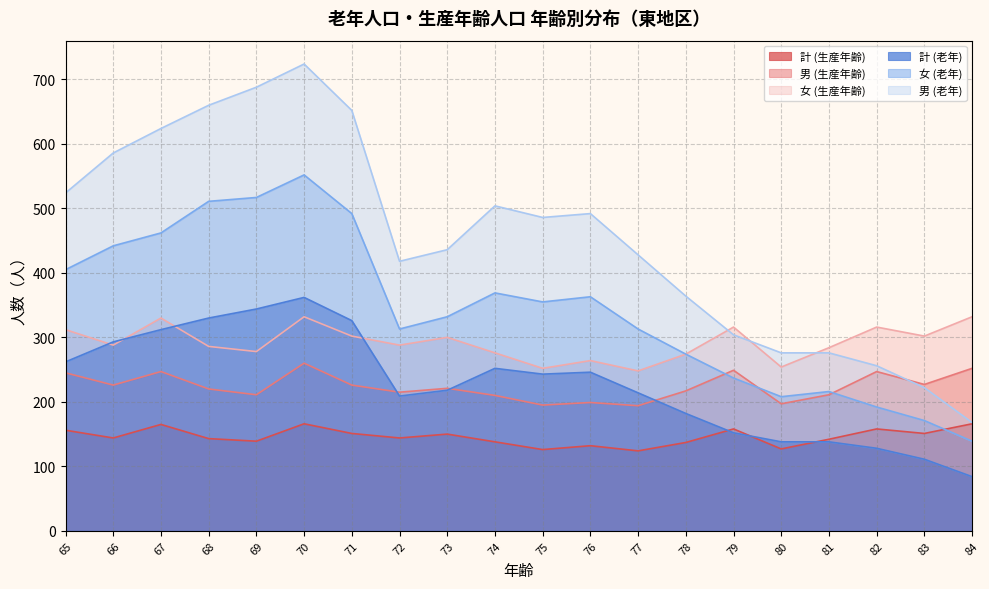

True or false: 女 (老年) and 計 (老年) cross at least once.

False